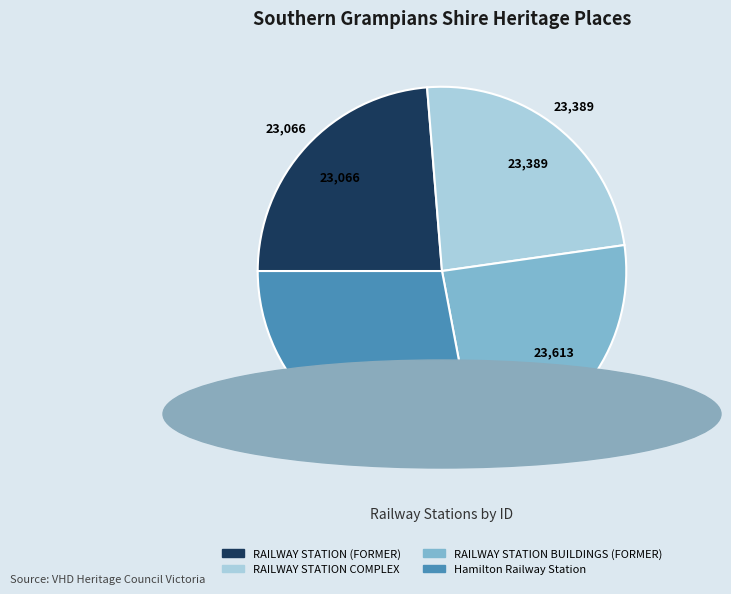

Combined, do RAILWAY STATION BUILDINGS (FORMER) and RAILWAY STATION (FORMER) account for over 50%?

No